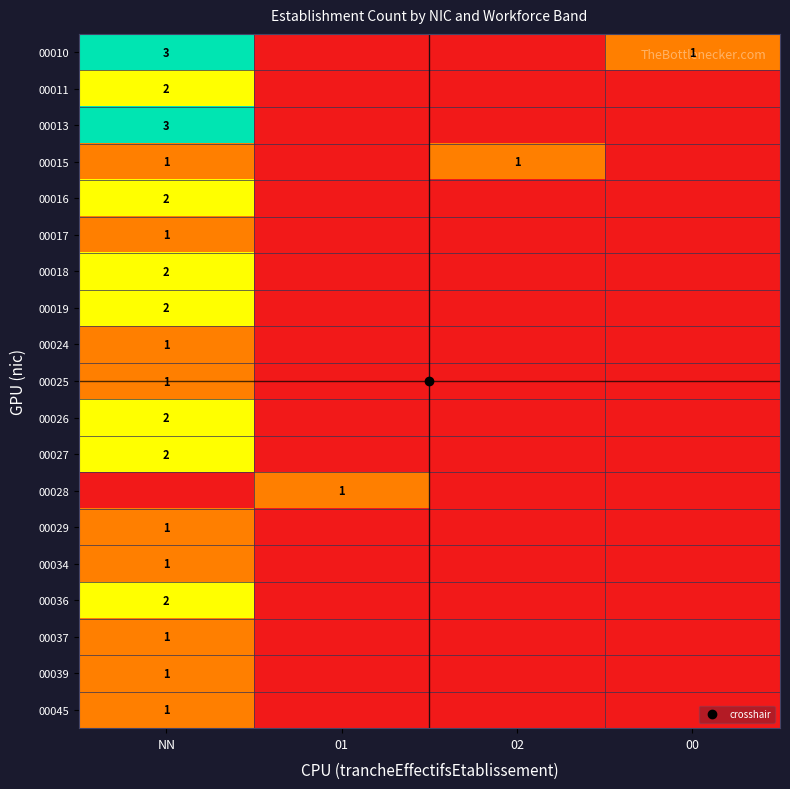

How many series are shown in this chart?

19